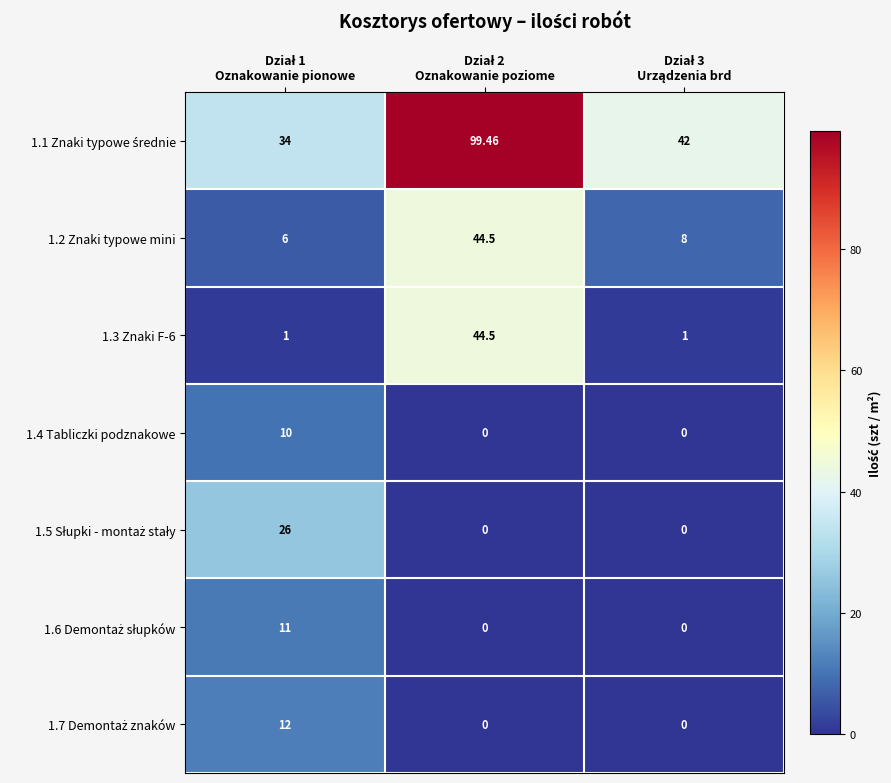

How many categories are shown in the chart?

3